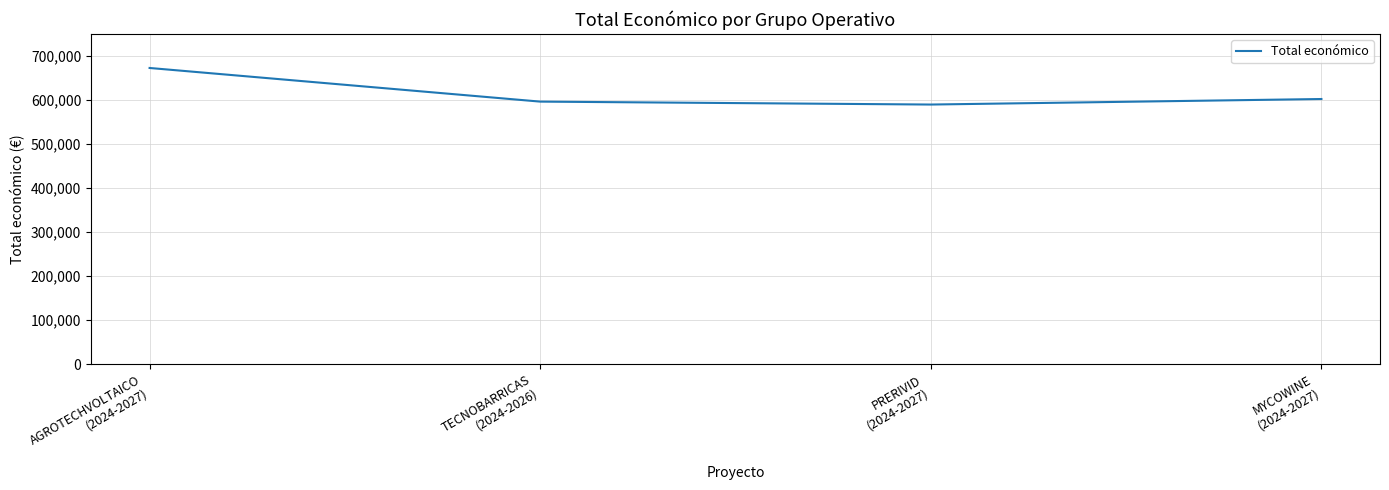

What is the minimum value shown in the chart?

589731.0